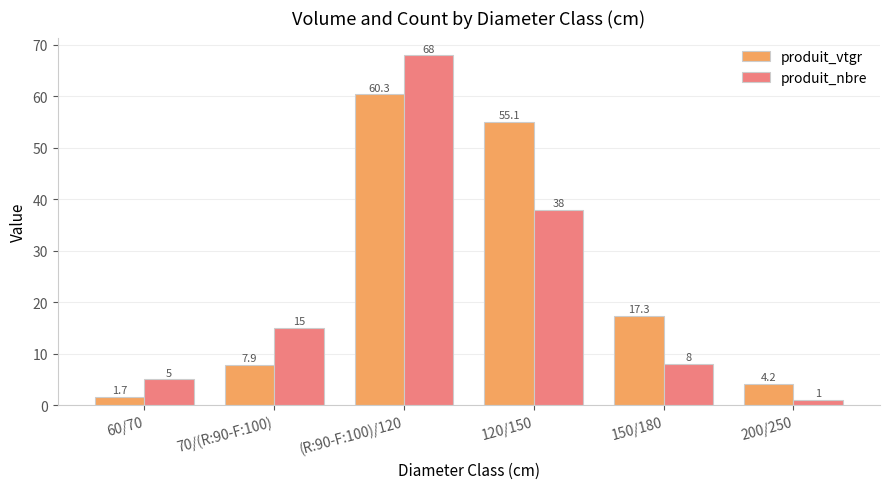

What is the label of the 6th bar from the right?

60/70